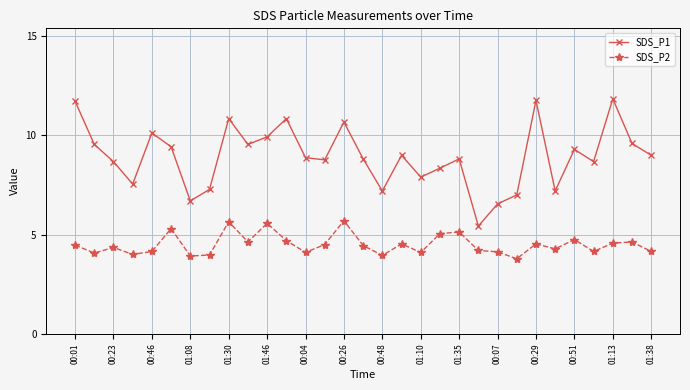

What is the difference between the second highest and minimum values in the SDS_P1 series?

6.3